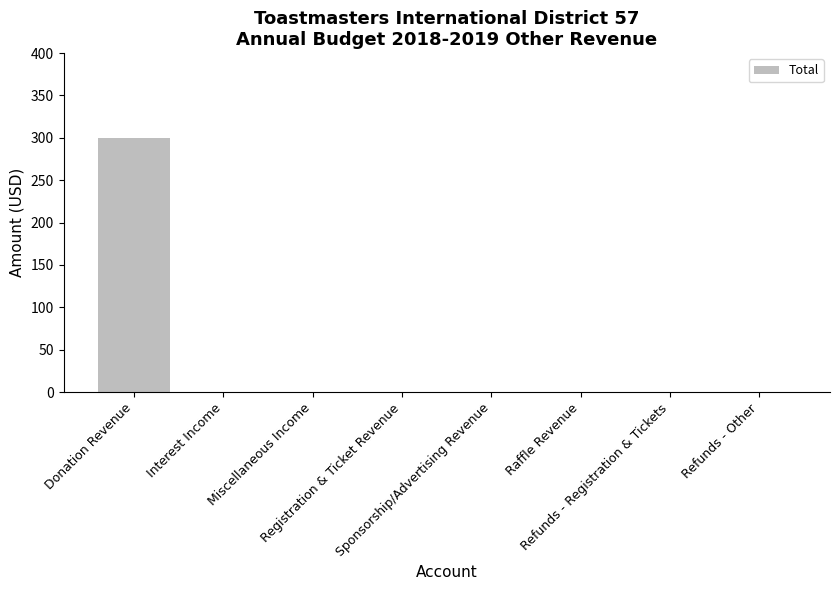

What is the greatest value displayed?

300